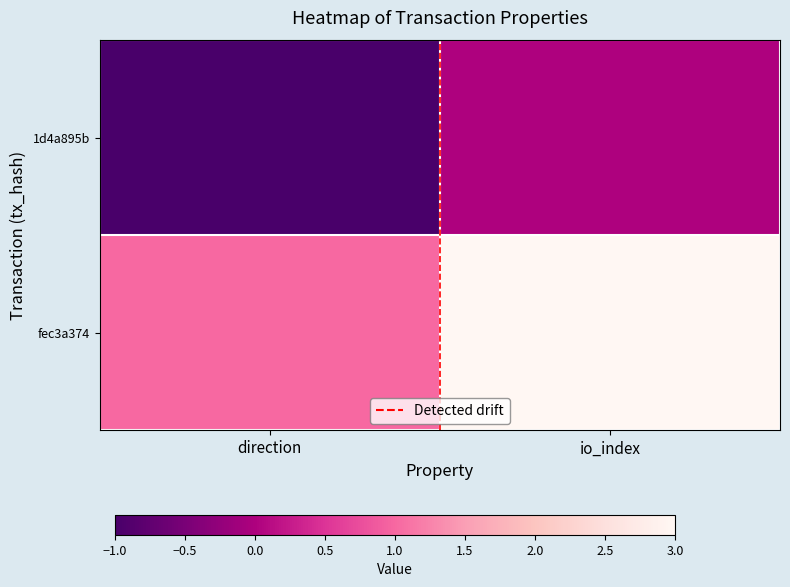

At how many categories does at least one series exceed 0?

2